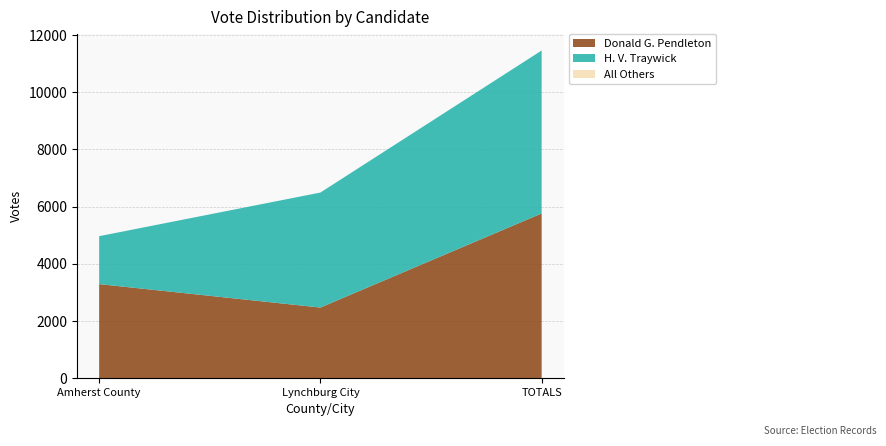

What is the average value of the Donald G. Pendleton series?

3841